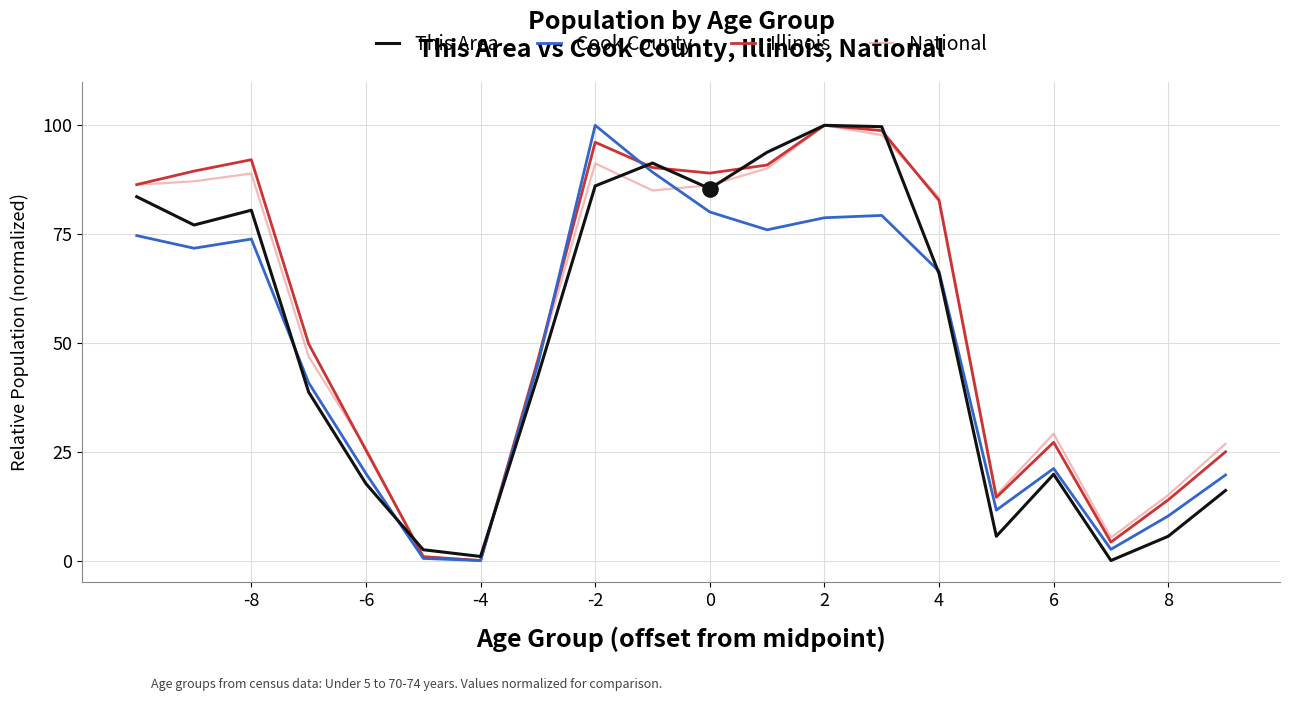

What are all the series names shown in the legend?

This Area, Cook County, Illinois, National